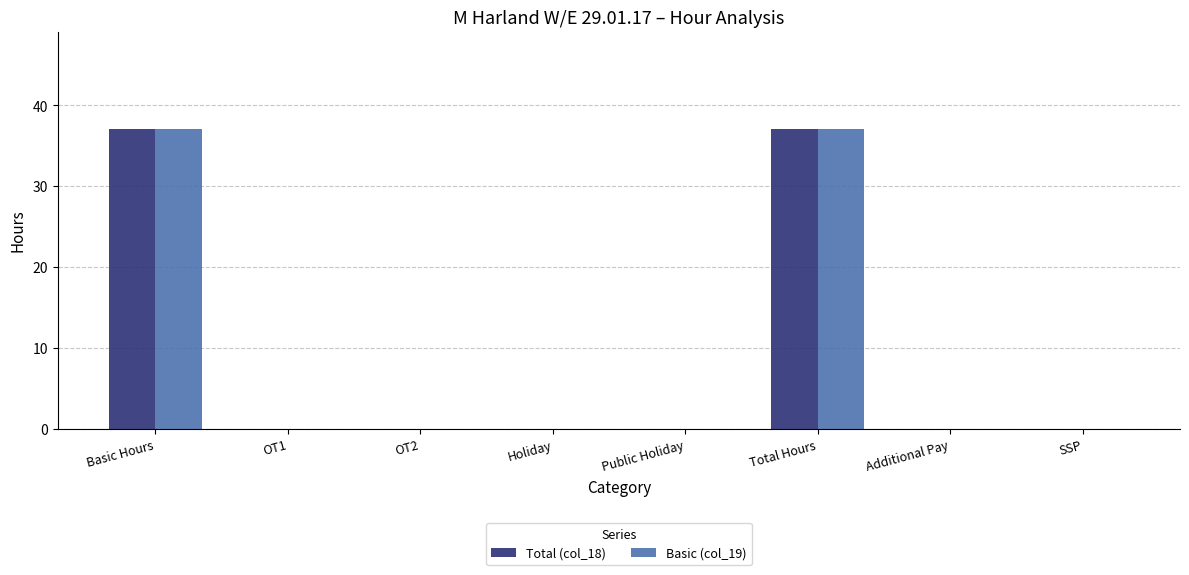

How many groups of bars are there?

8